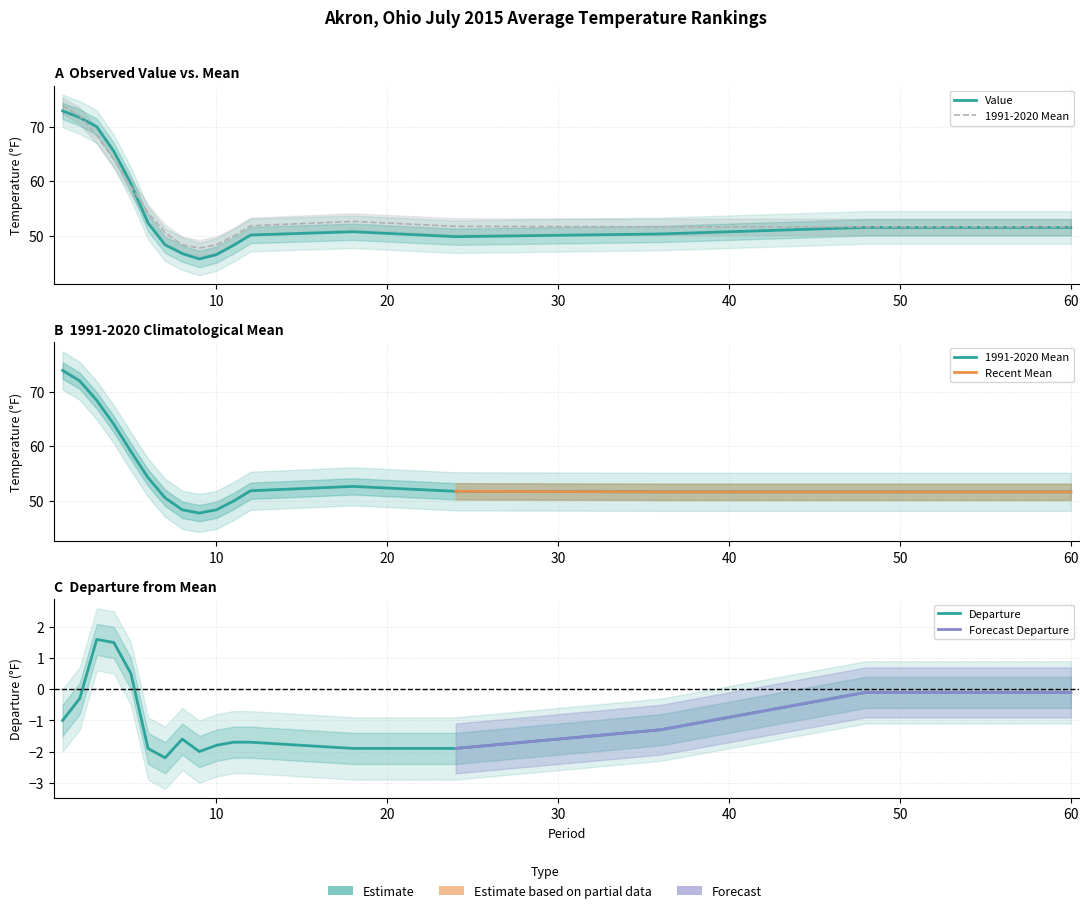

What is the maximum value for Departure?

1.6